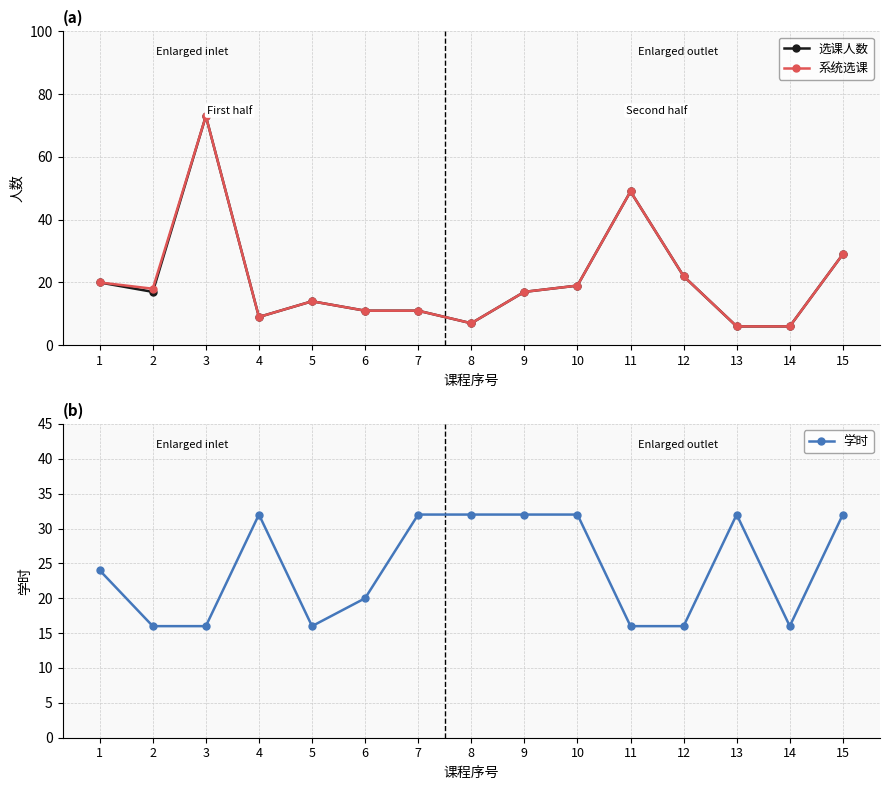

Where is 系统选课 nearest to the value 39?

11